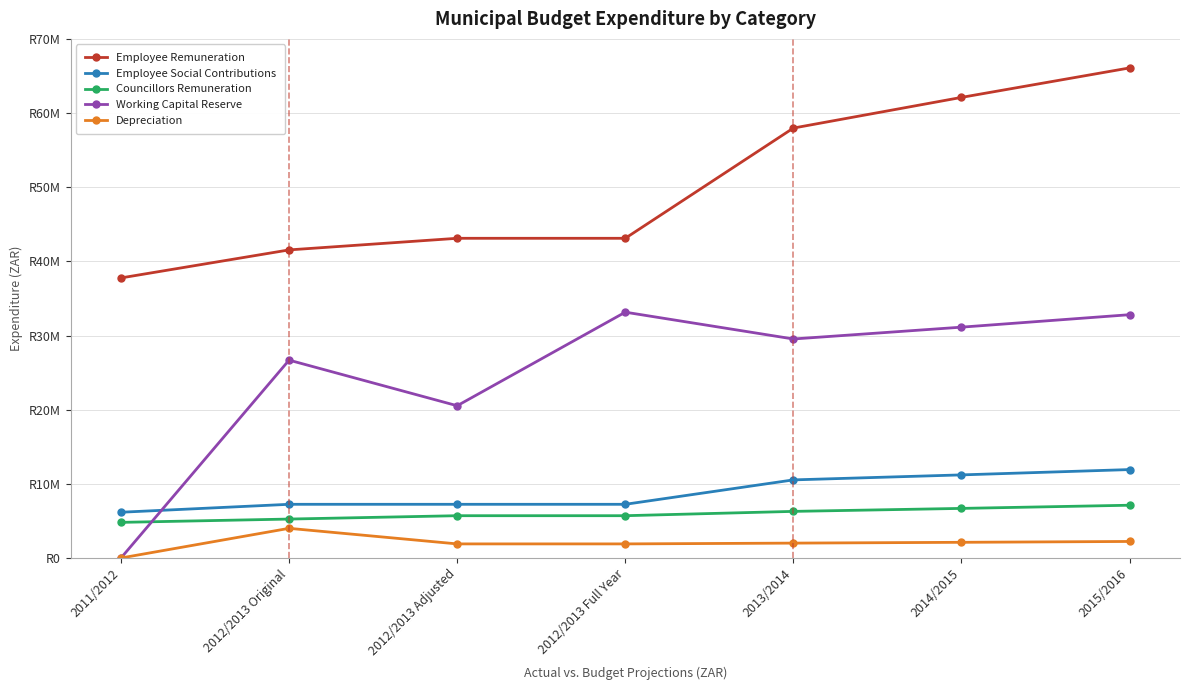

Is it true that Councillors Remuneration equals 3537004.0 at 2015/2016?

False